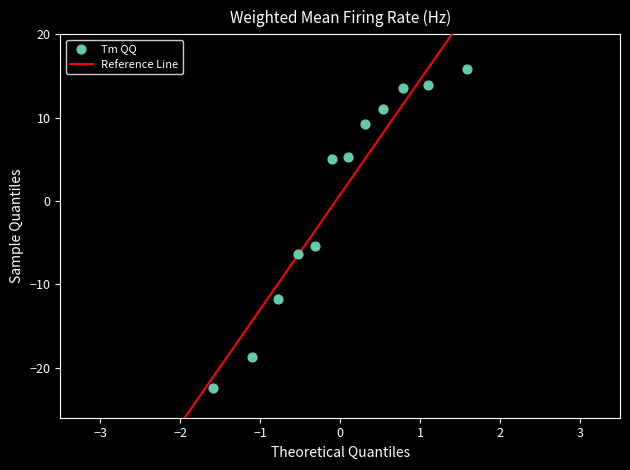

What is the range of Y values (max minus min)?

38.3